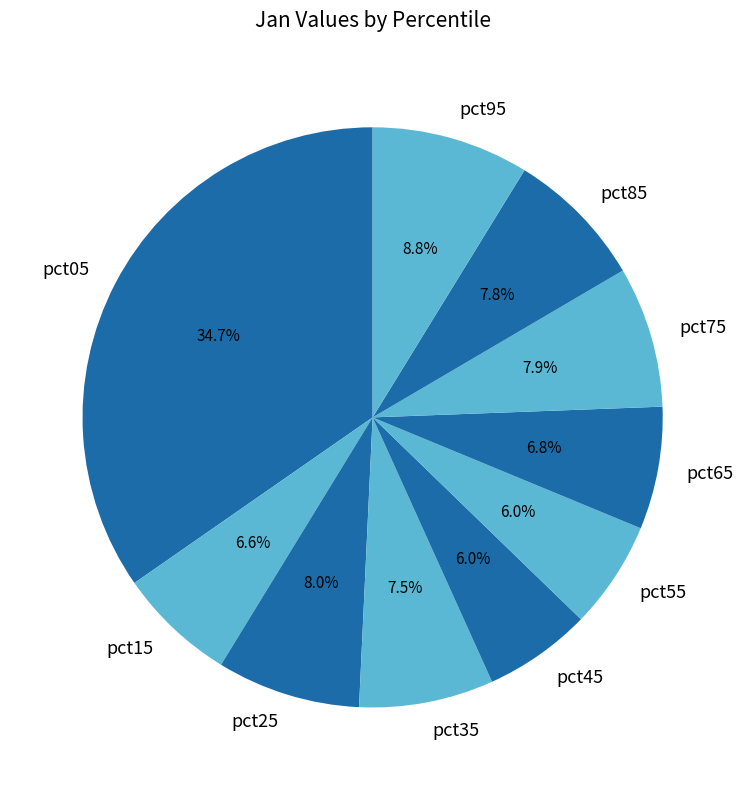

The pct95 slice represents 1% of the pie. True or false?

False